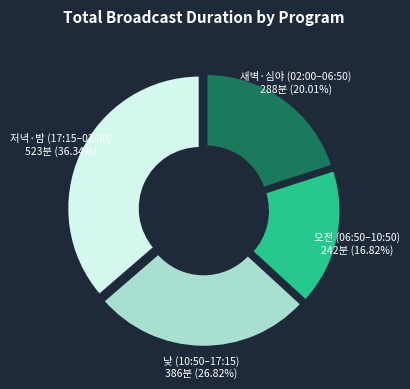

What is the smallest slice in the pie chart?

오전 (06:50–10:50)